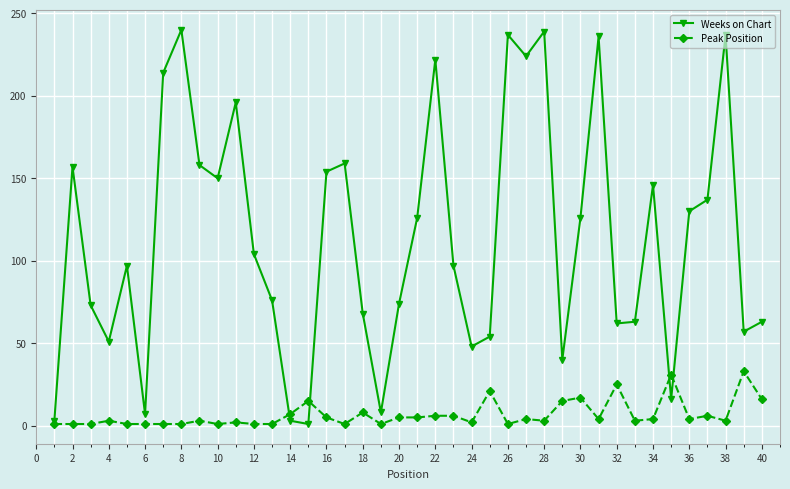

At how many categories does at least one series exceed 173?

9